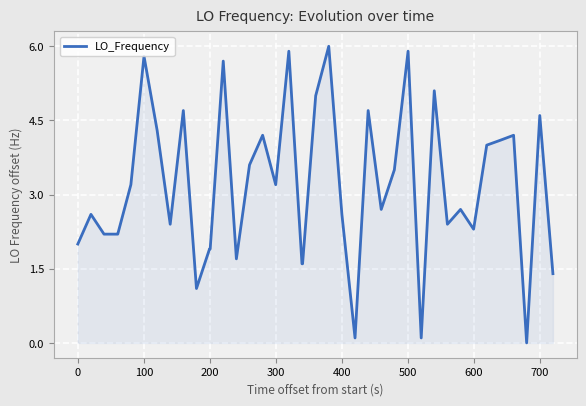

What is the difference between the maximum and minimum values?

6.0